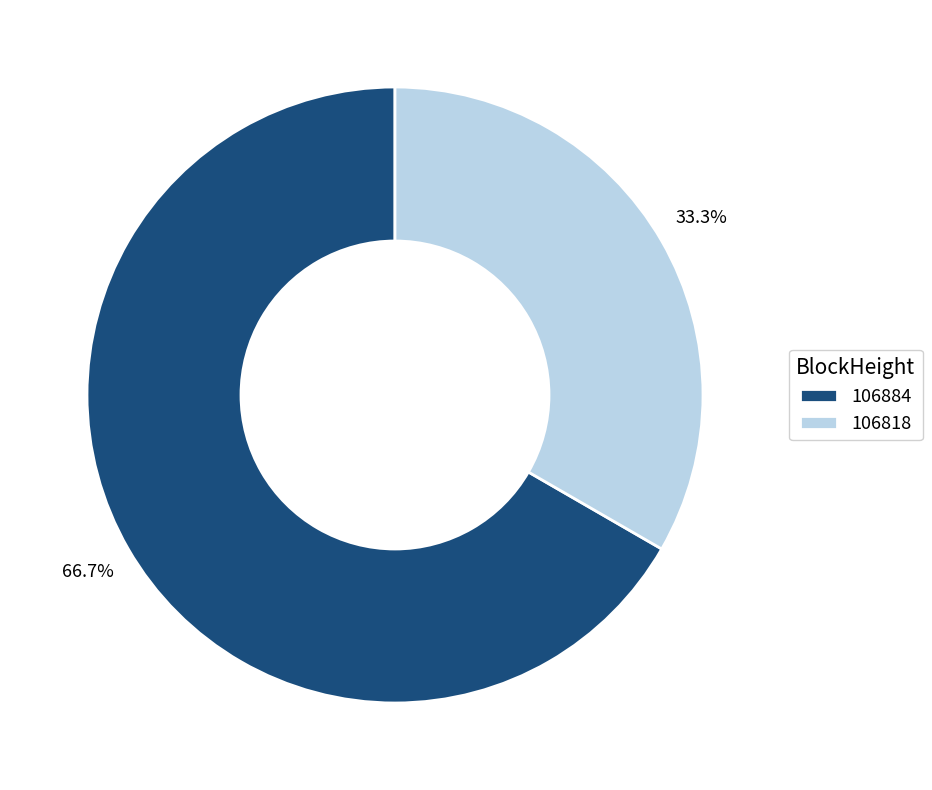

Does 106818 represent more than half of the total?

No